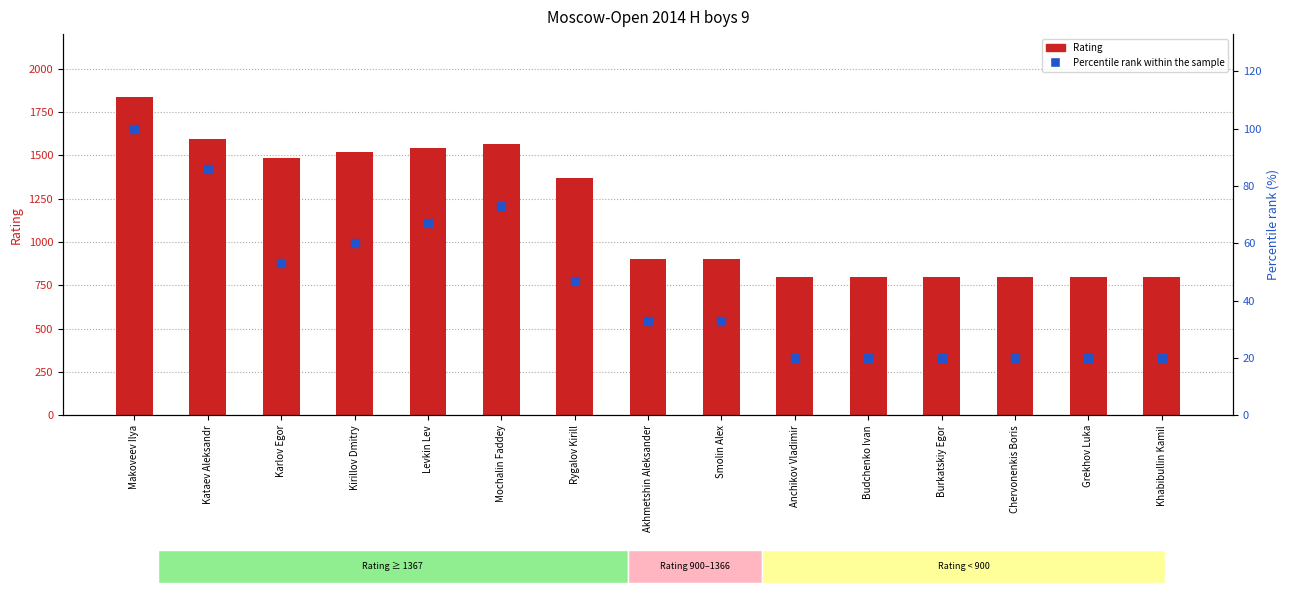

What is the total value across all series at Chervonenkis Boris?

820